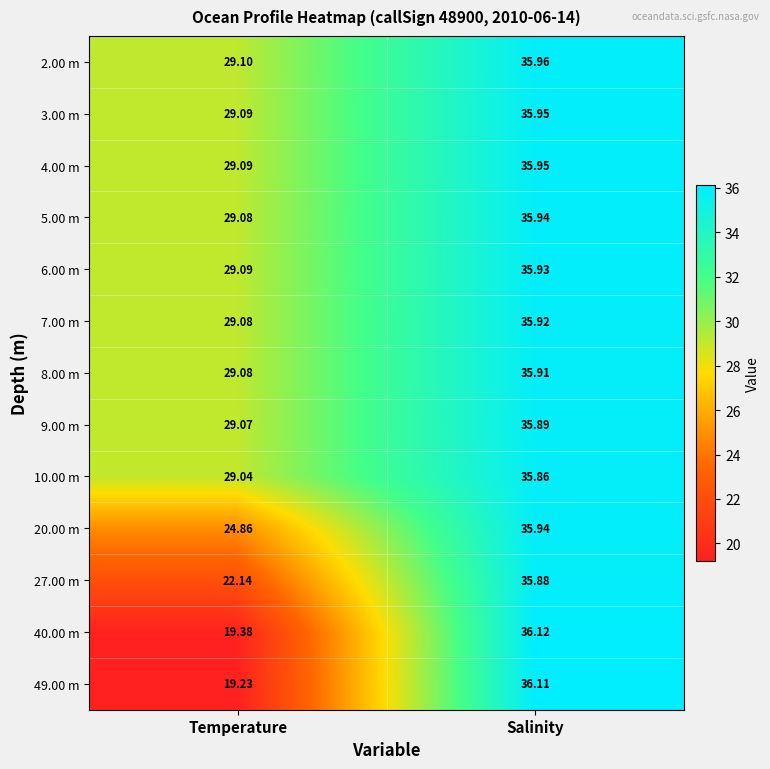

At which category does the chart reach its peak across all series?

Salinity